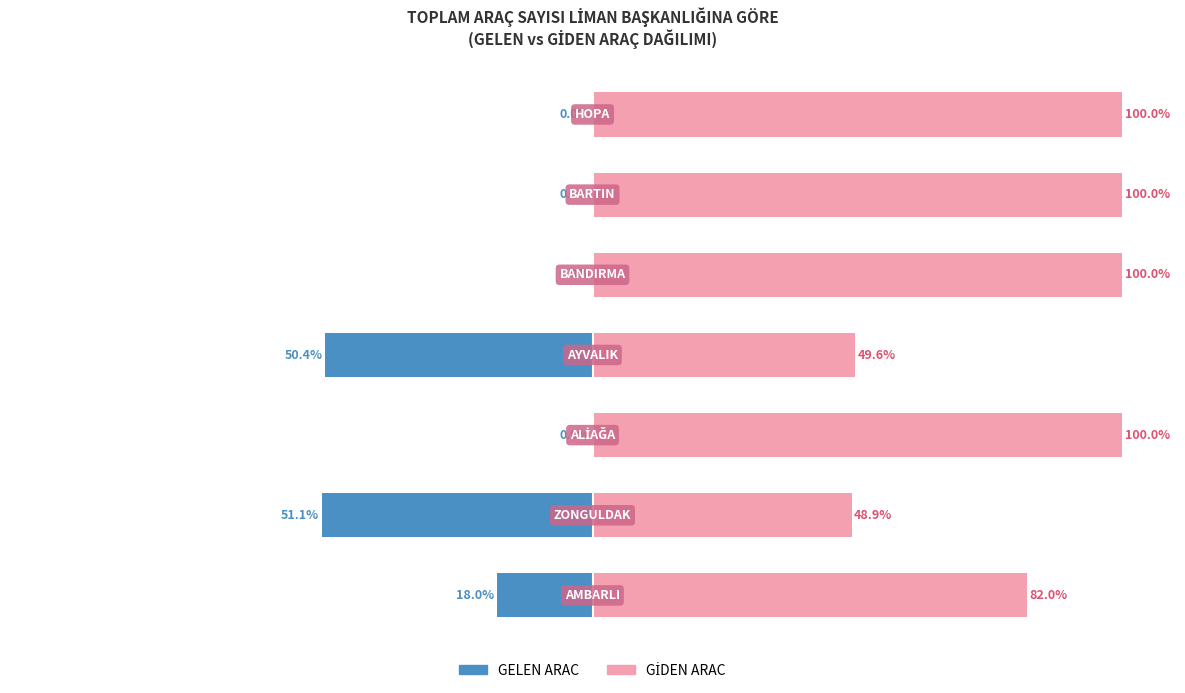

Rank the series at 5 from highest to lowest value.

GİDEN ARAC, GELEN ARAC